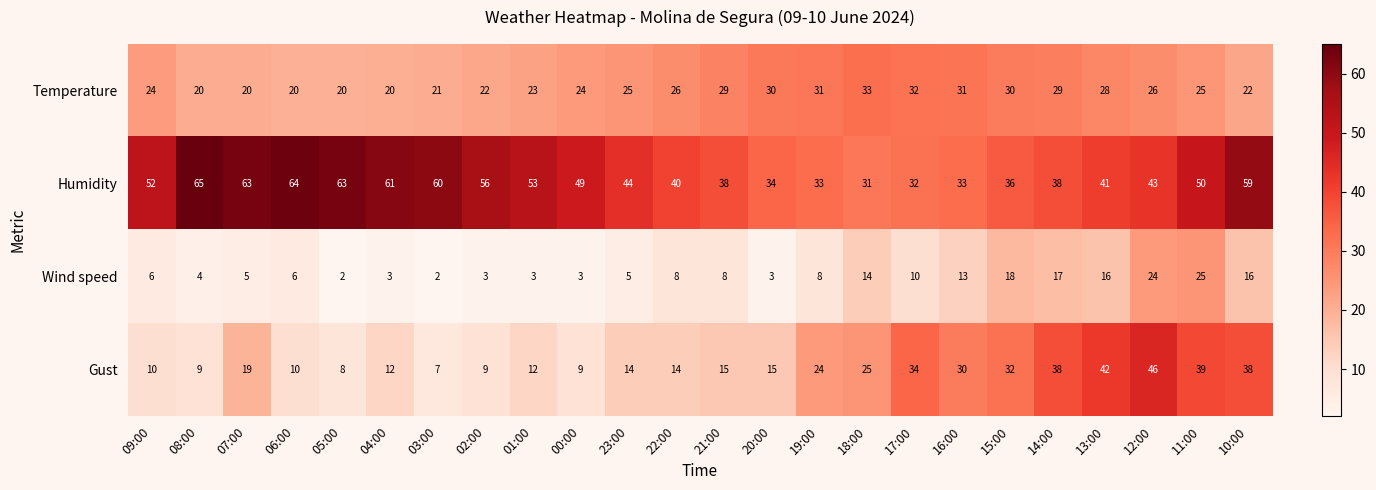

List the series in order of their peak value, highest first.

Humidity, Gust, Temperature, Wind speed